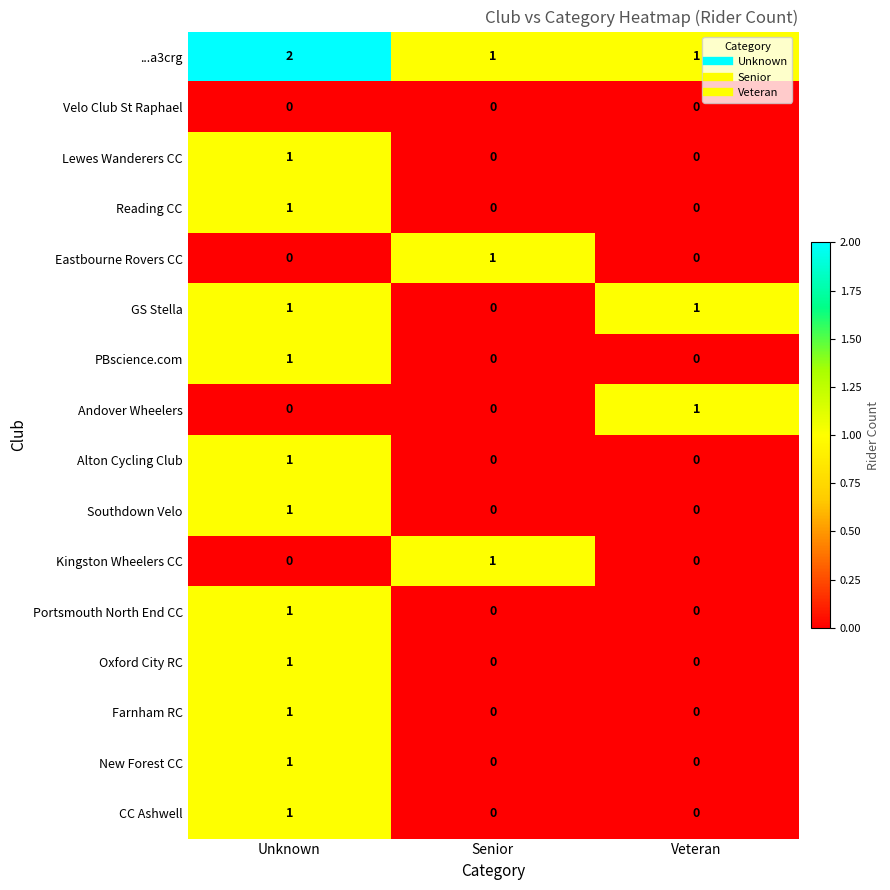

At which label does ...a3crg reach its peak?

Unknown